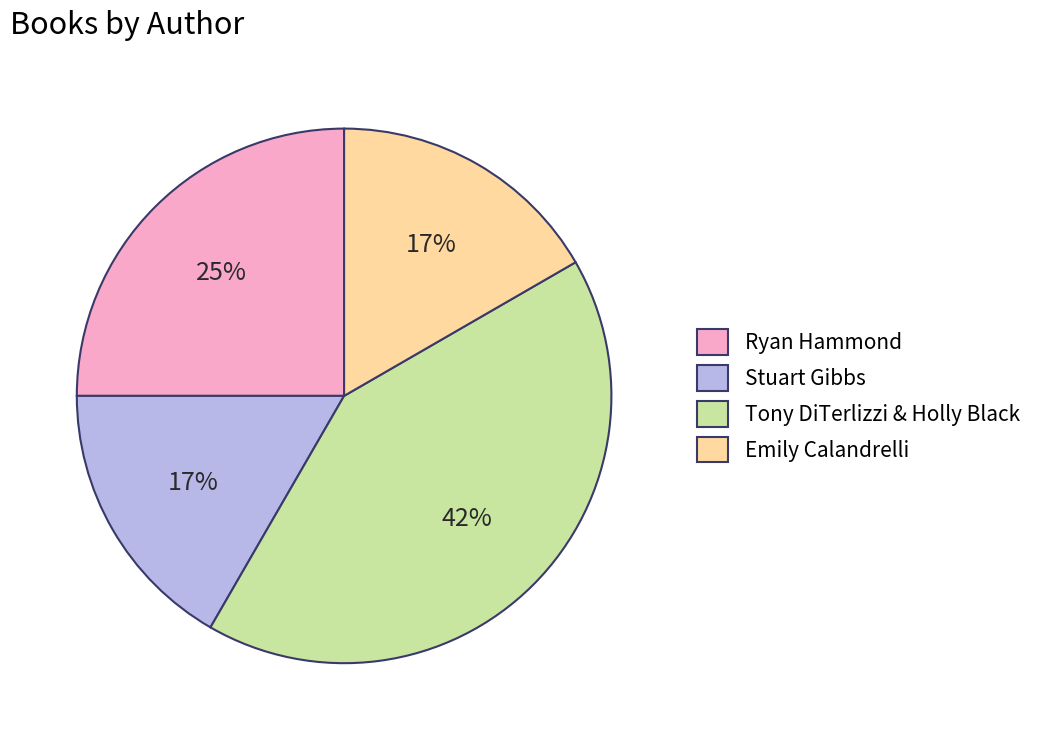

The Emily Calandrelli slice represents 17% of the pie. True or false?

True